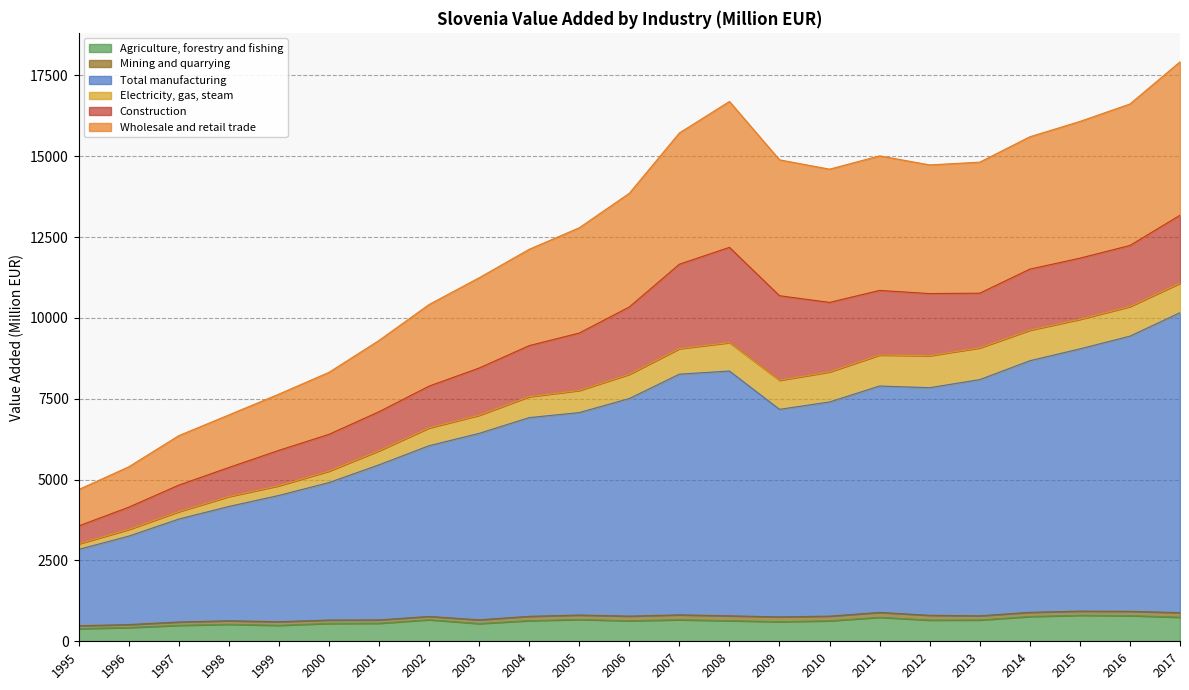

Between 2009 and 2014, which is larger?

2014